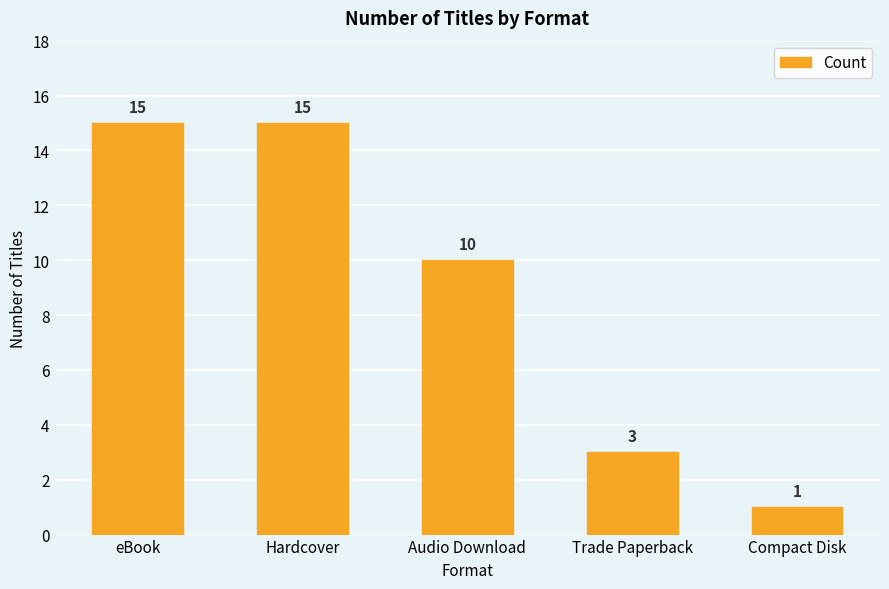

Read the value at Hardcover.

15